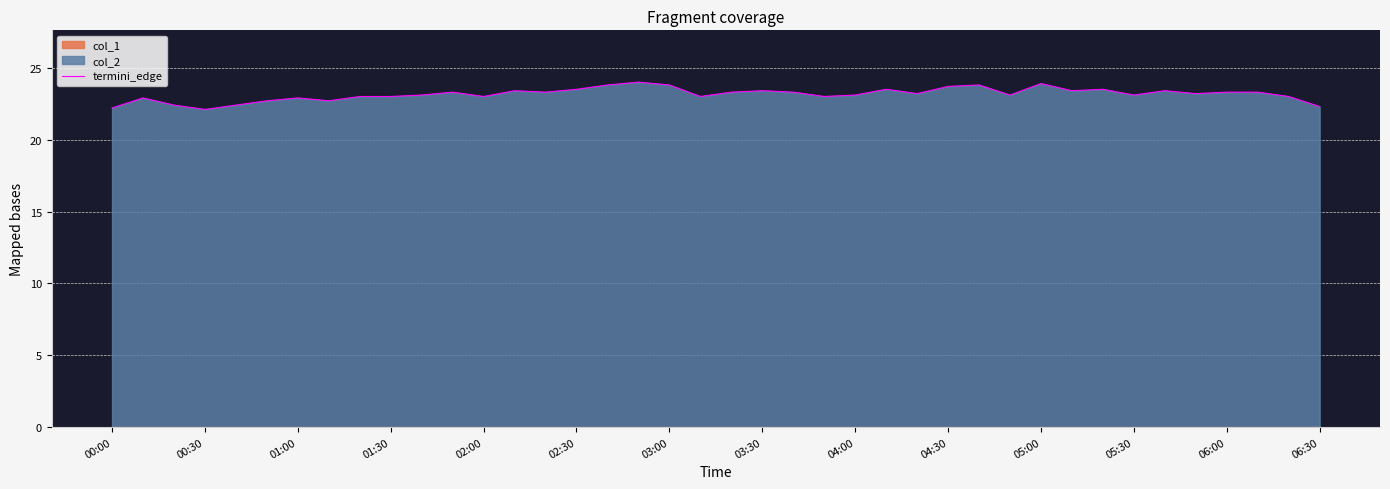

The value of termini_edge at 00:00 is 15.4. True or false?

False